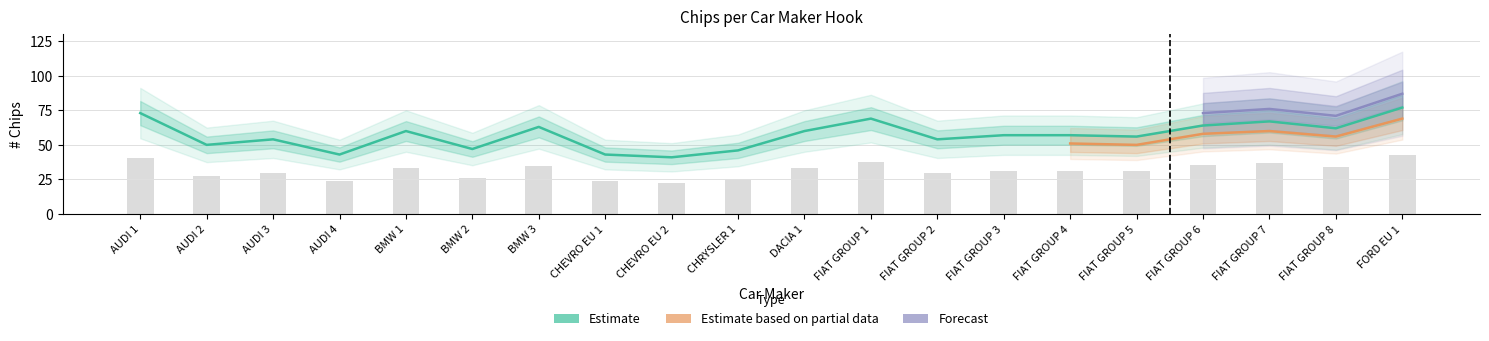

Which has a higher value, BMW 3 or FIAT GROUP 2?

BMW 3